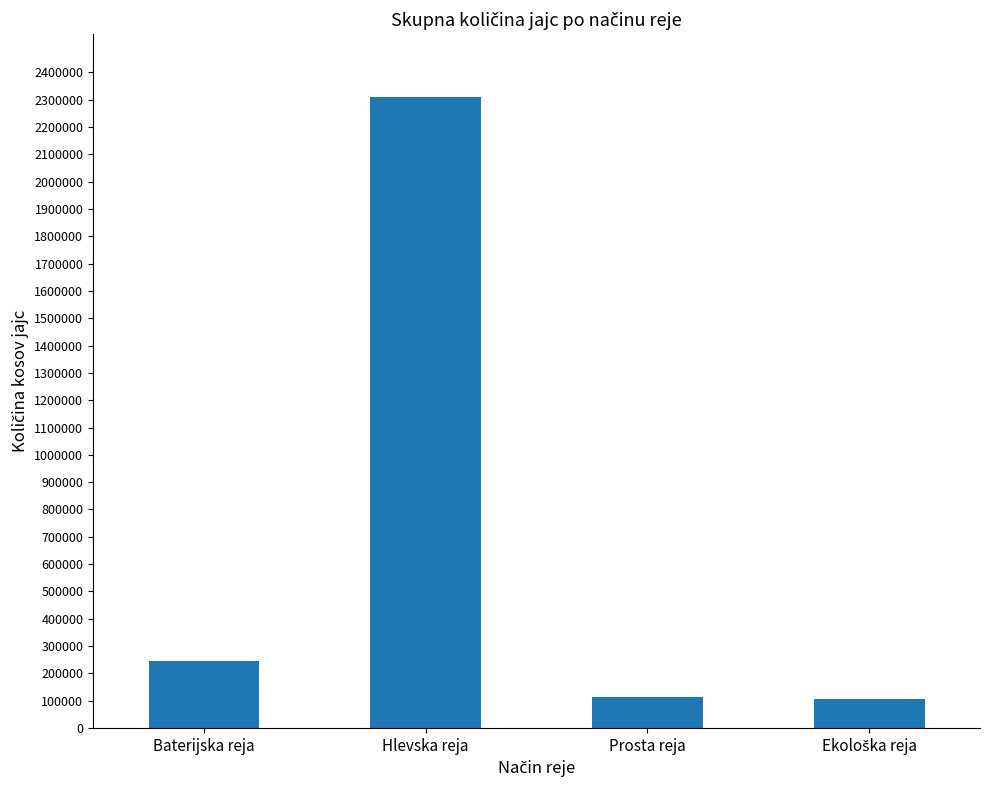

Where is the data nearest to the value 1207874?

Baterijska reja